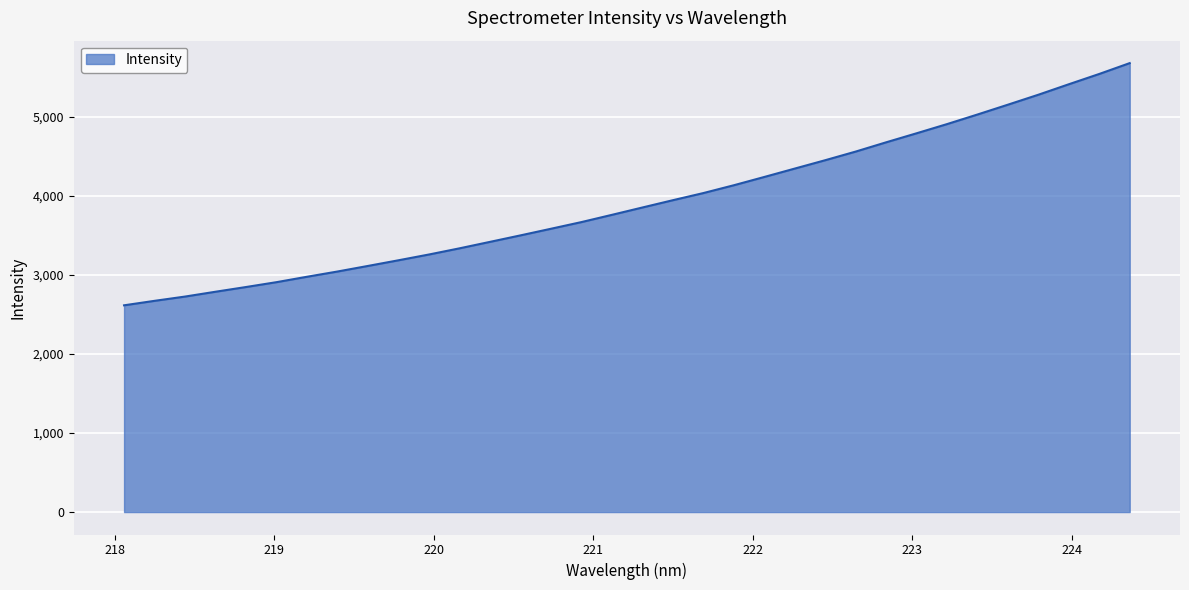

What is the minimum value shown in the chart?

2615.9